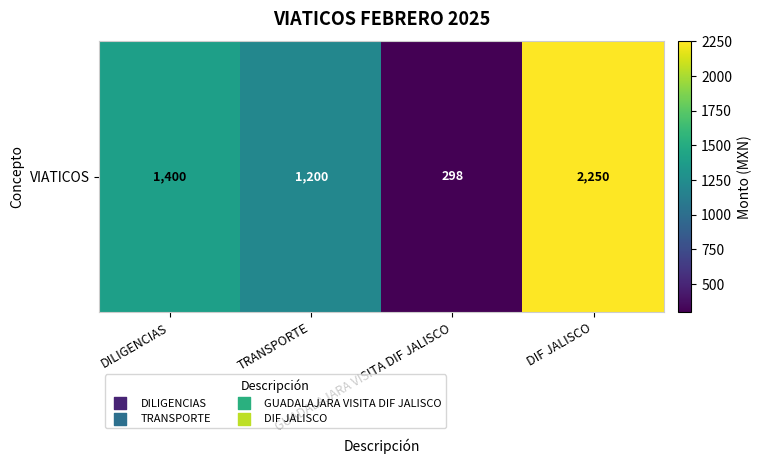

Rank the categories by value from highest to lowest.

DIF JALISCO, DILIGENCIAS, TRANSPORTE, GUADALAJARA VISITA DIF JALISCO